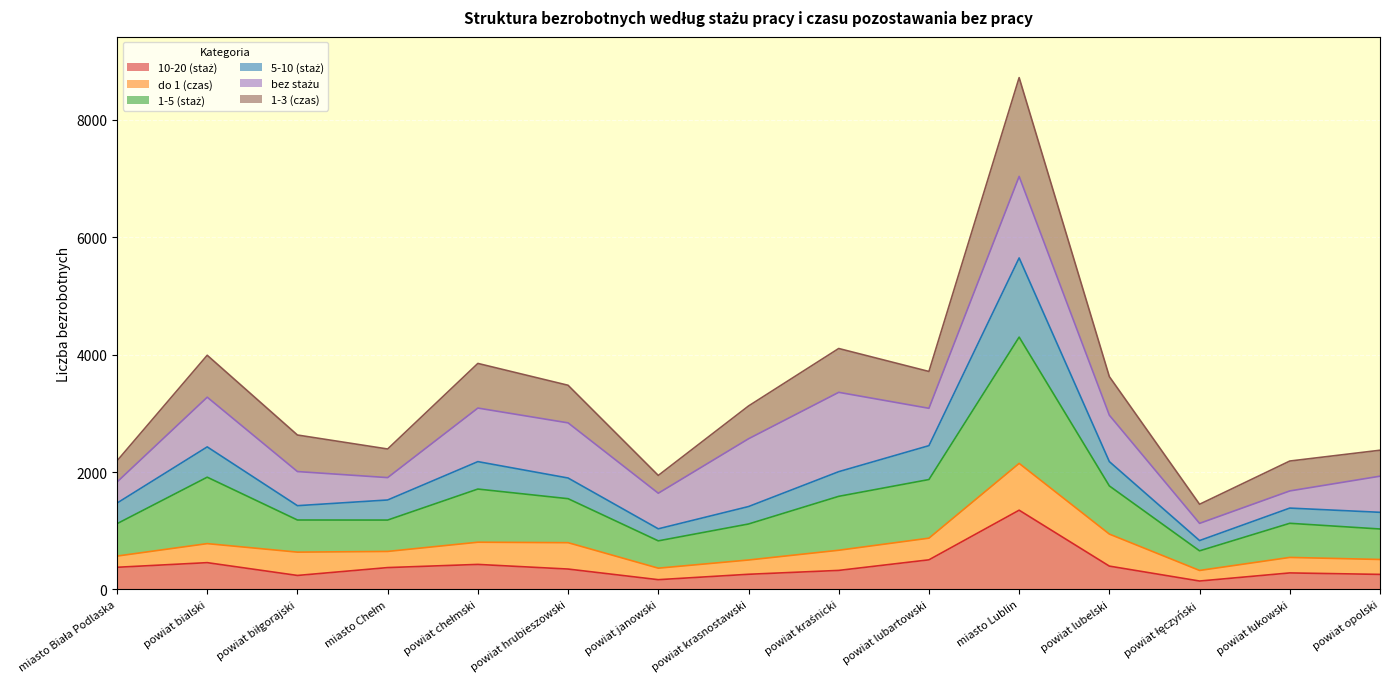

At which category is the sum across all series the highest?

miasto Lublin